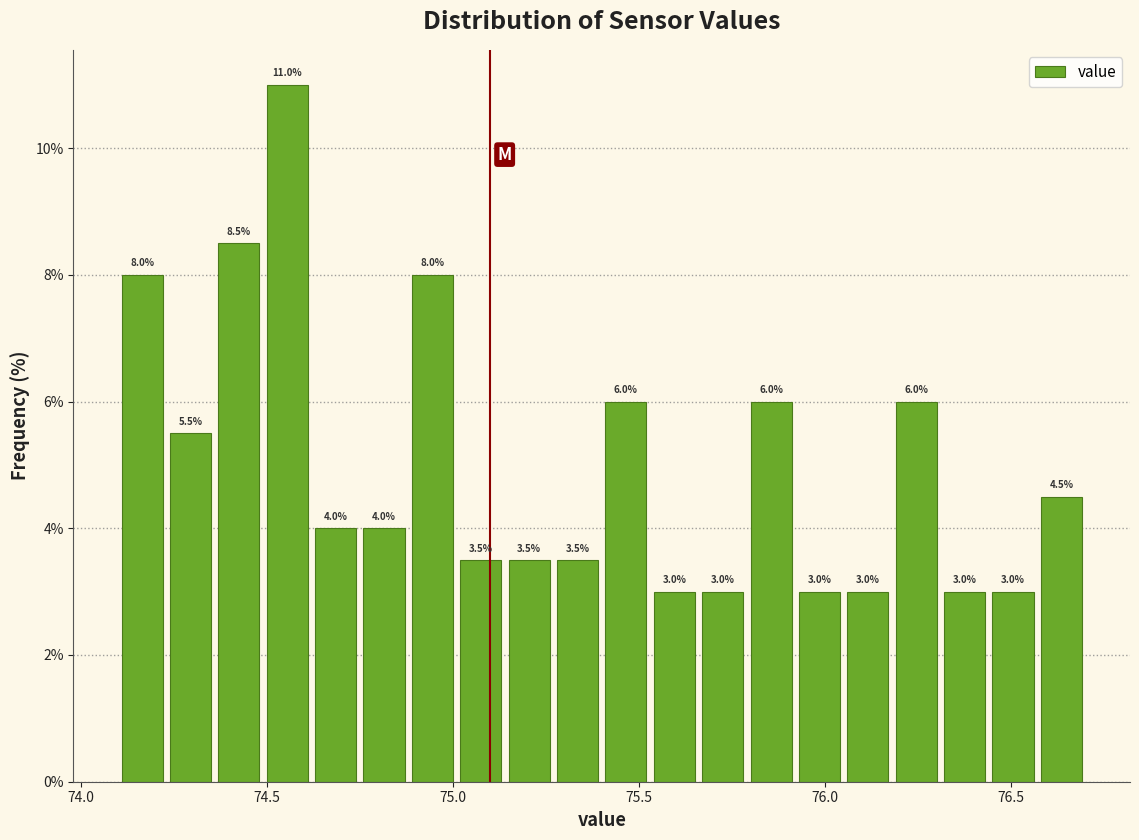

Read against the x-axis, roughly where is the centre of the tallest bar?

74.55